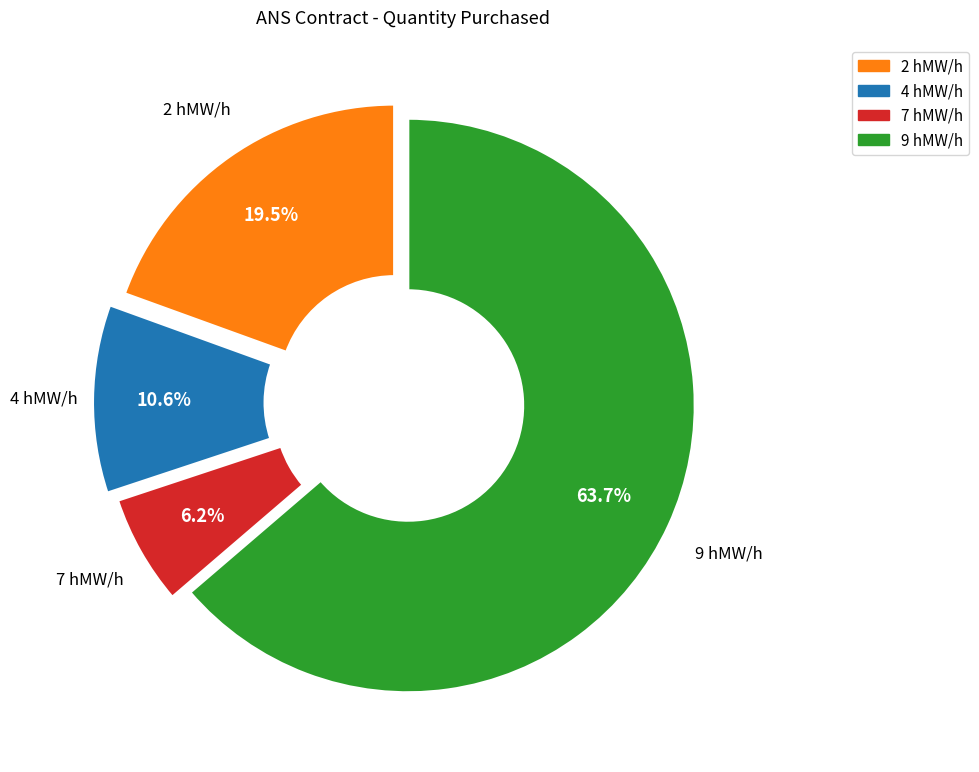

Is there a majority slice in this chart?

Yes